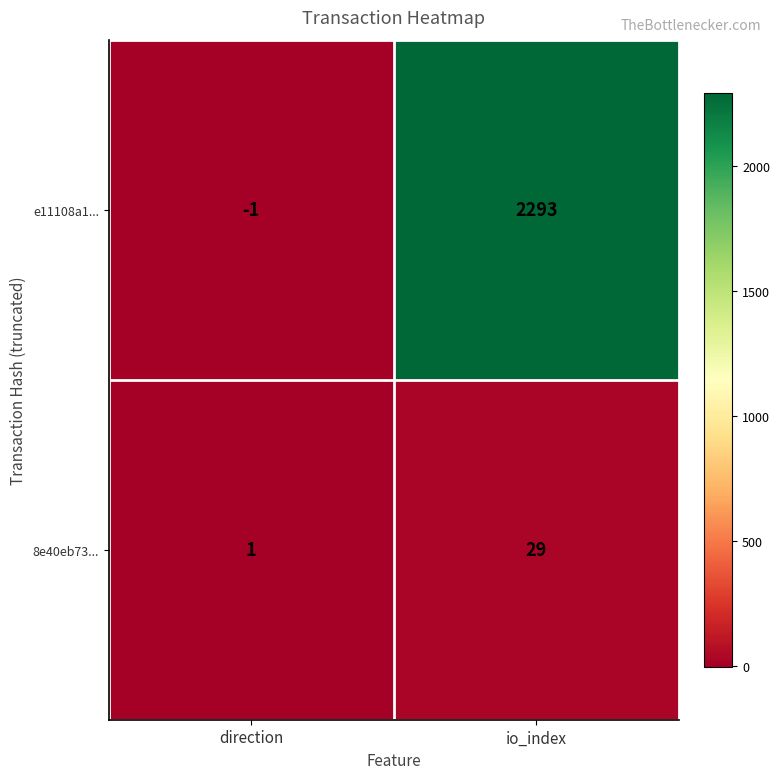

At how many categories does at least one series exceed 57?

1